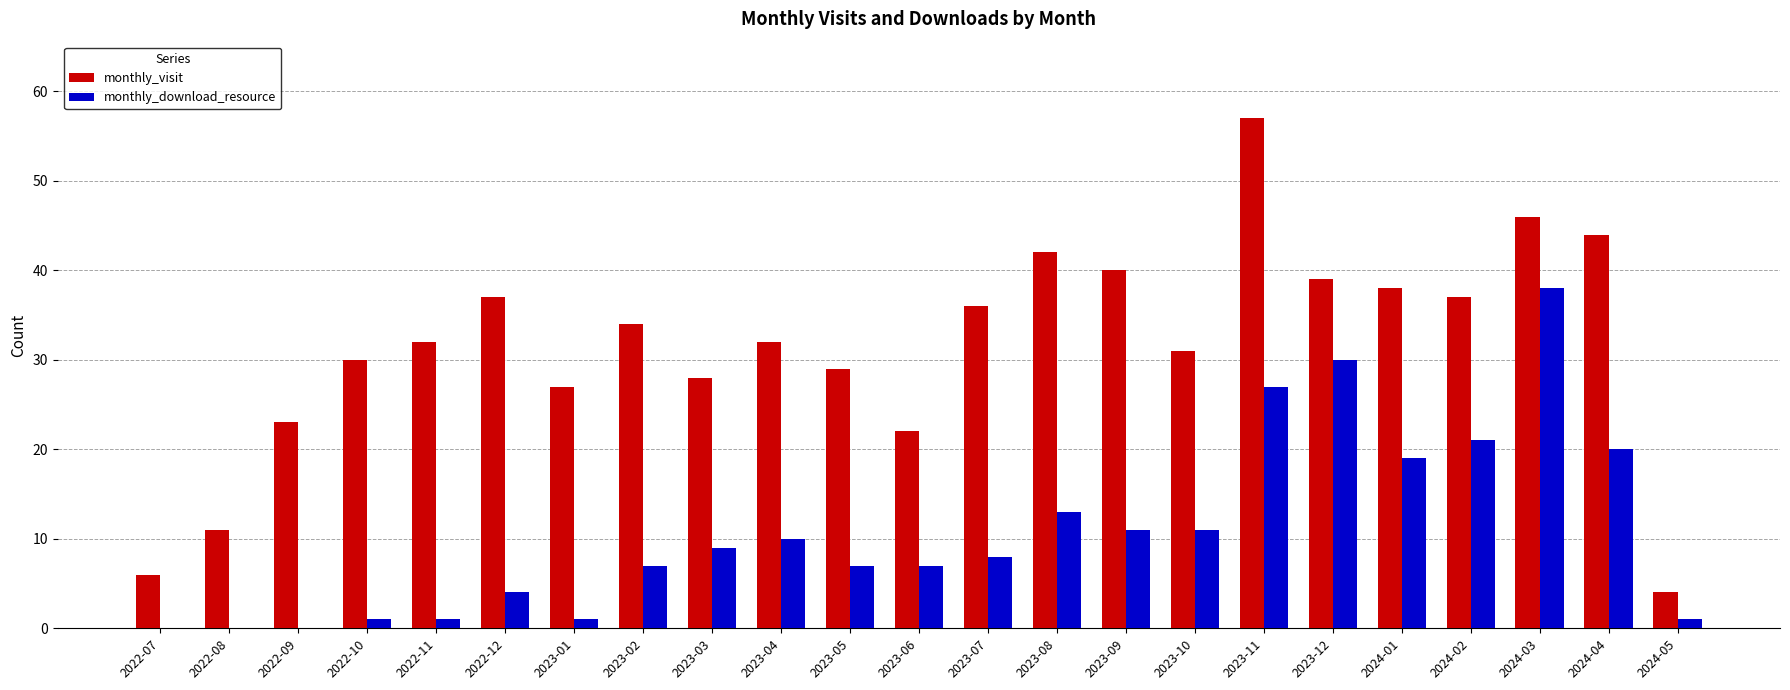

What is the spread (max minus min) of values at 2022-11?

31